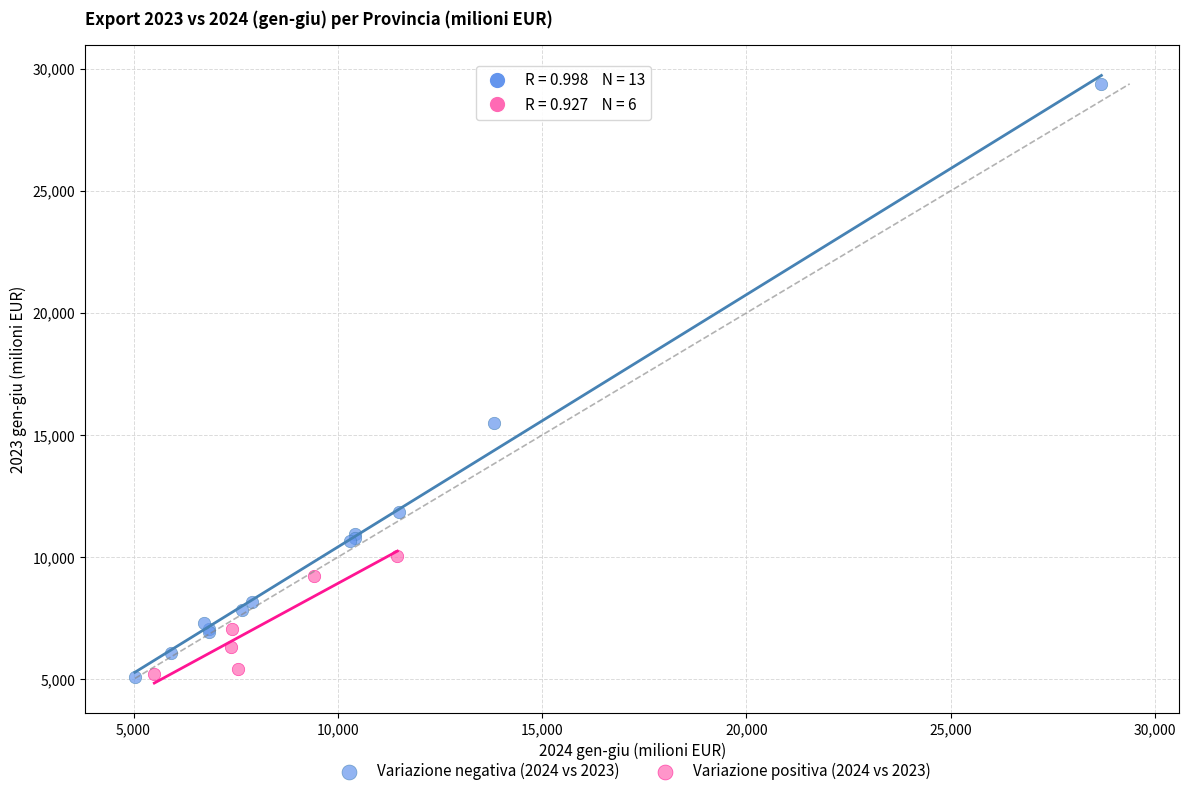

Which series has the widest spread of Y values?

Variazione negativa (2024 vs 2023)